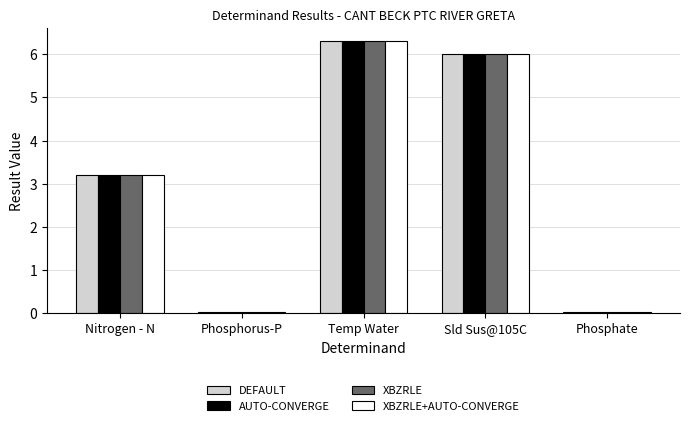

Are the bars grouped side by side (vs. stacked)?

Yes